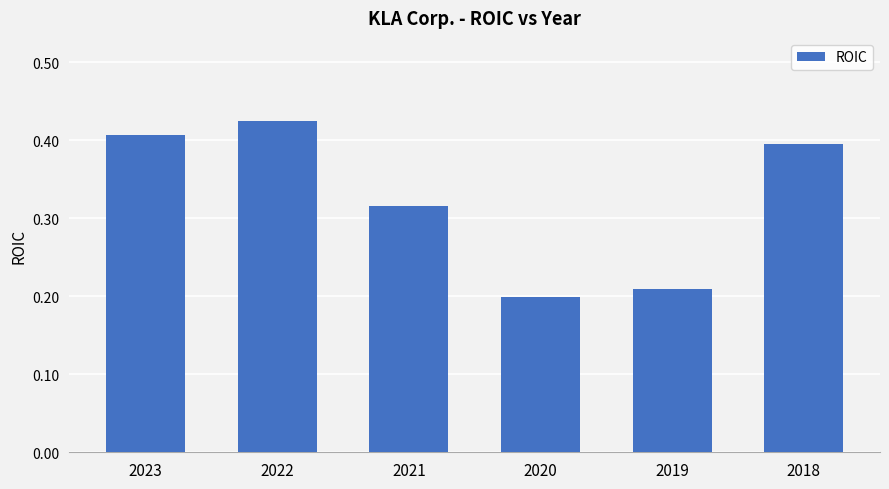

How many bars are there in total?

6